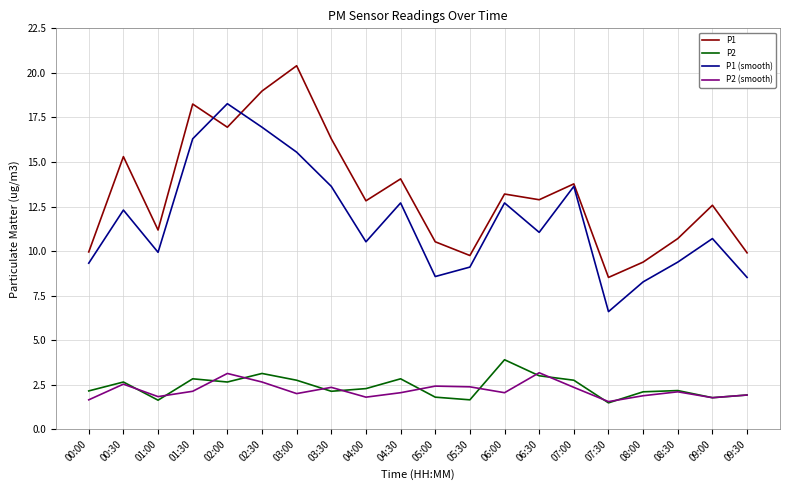

At which category does P2 reach its first local valley?

01:00